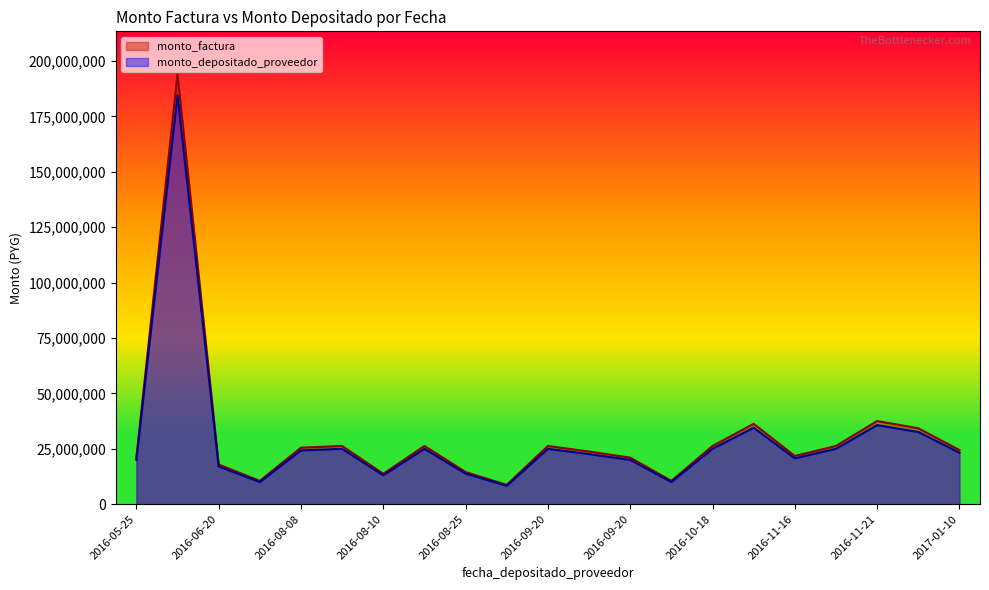

At which label does monto_factura first exceed 24412500?

2016-12-19